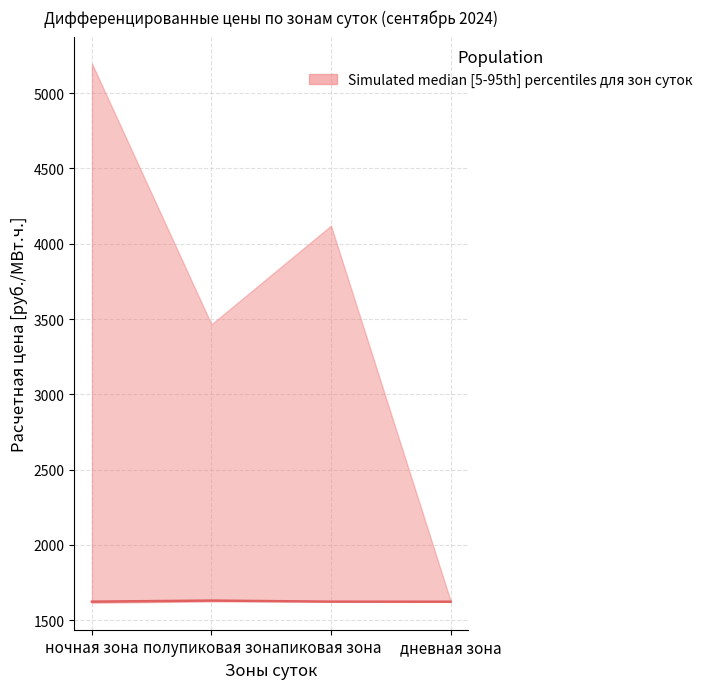

Which has a higher value, полупиковая зона or ночная зона?

полупиковая зона